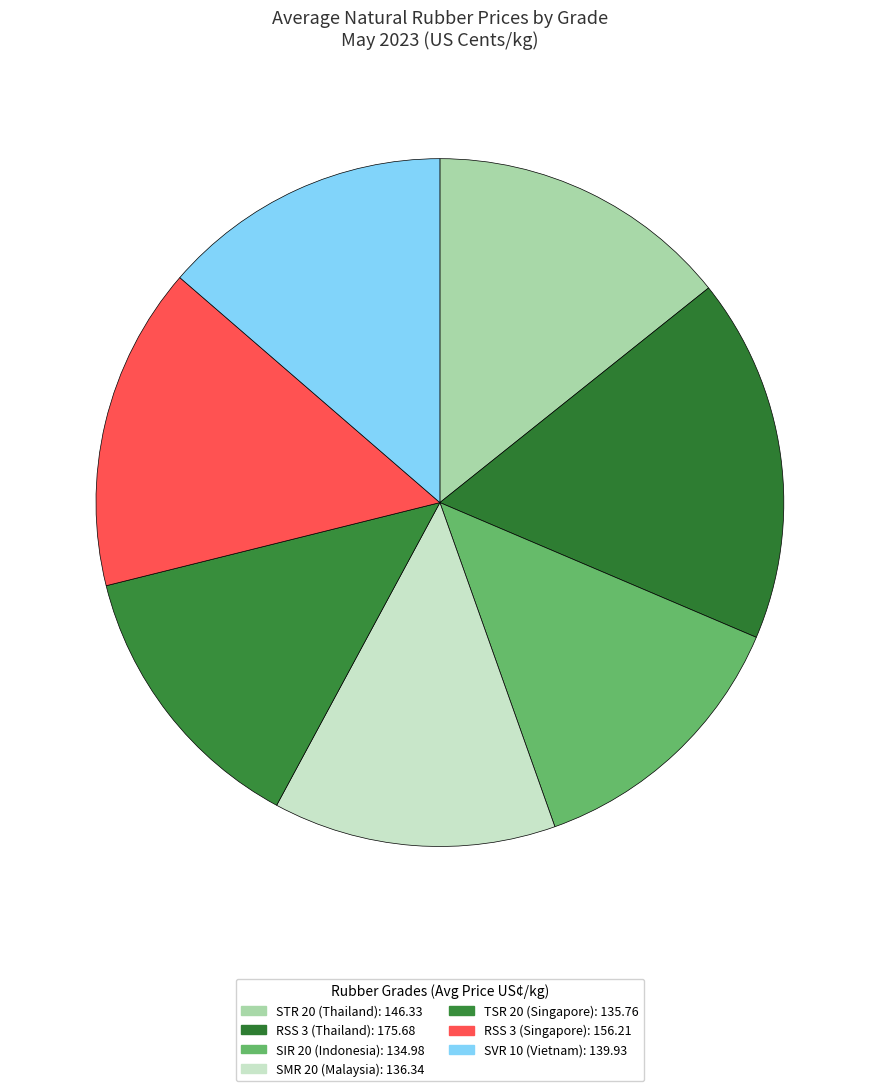

Does any single category account for the majority?

No